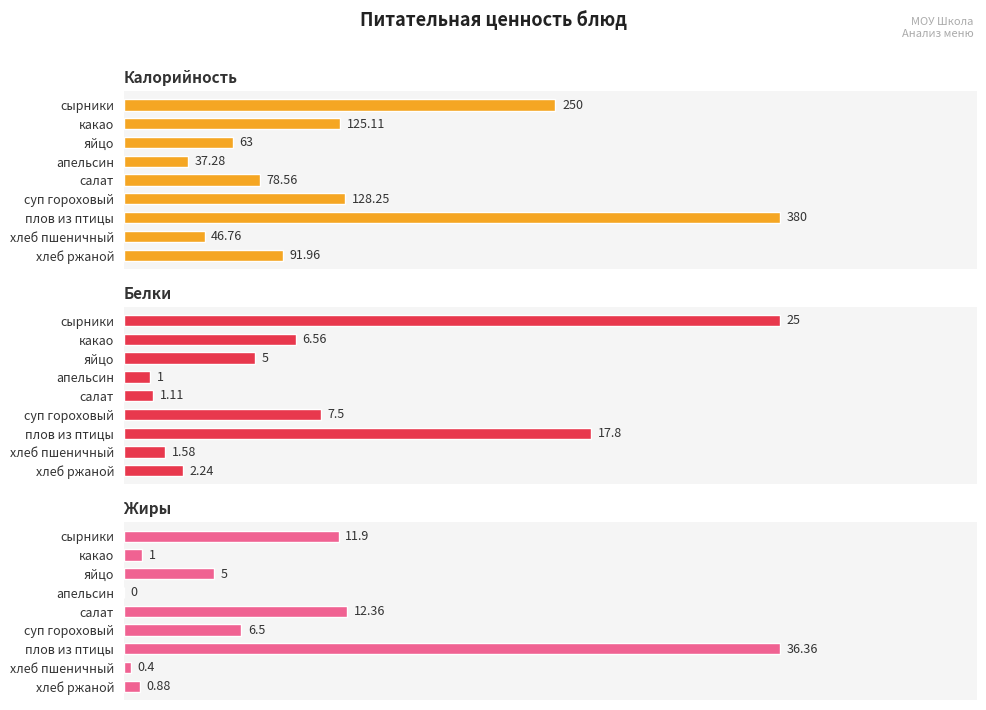

What is the approximate value of Калорийность at плов из птицы?

380.0